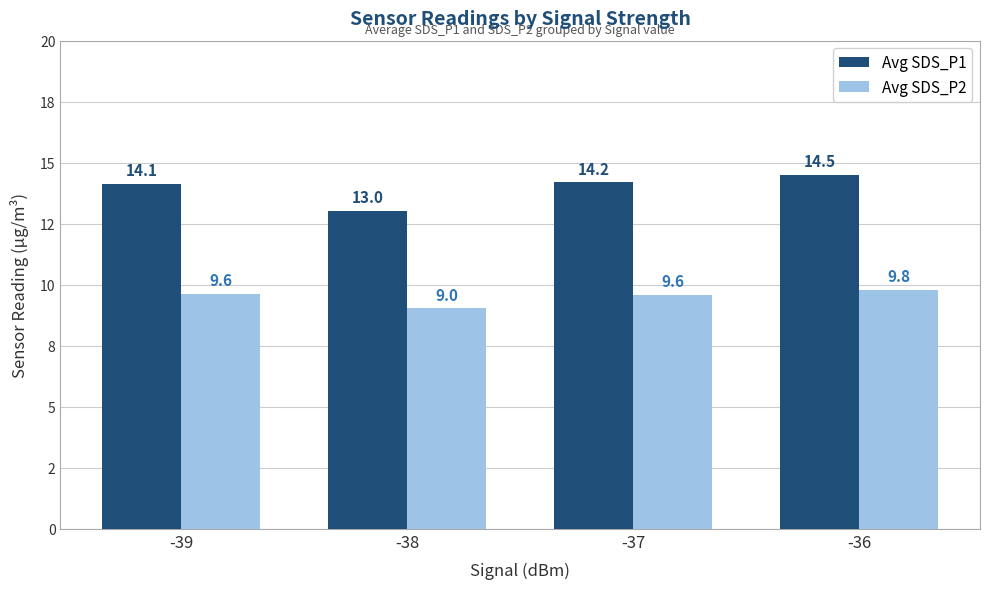

True or false: Avg SDS_P1 has a value of 13.0 at -38.

True